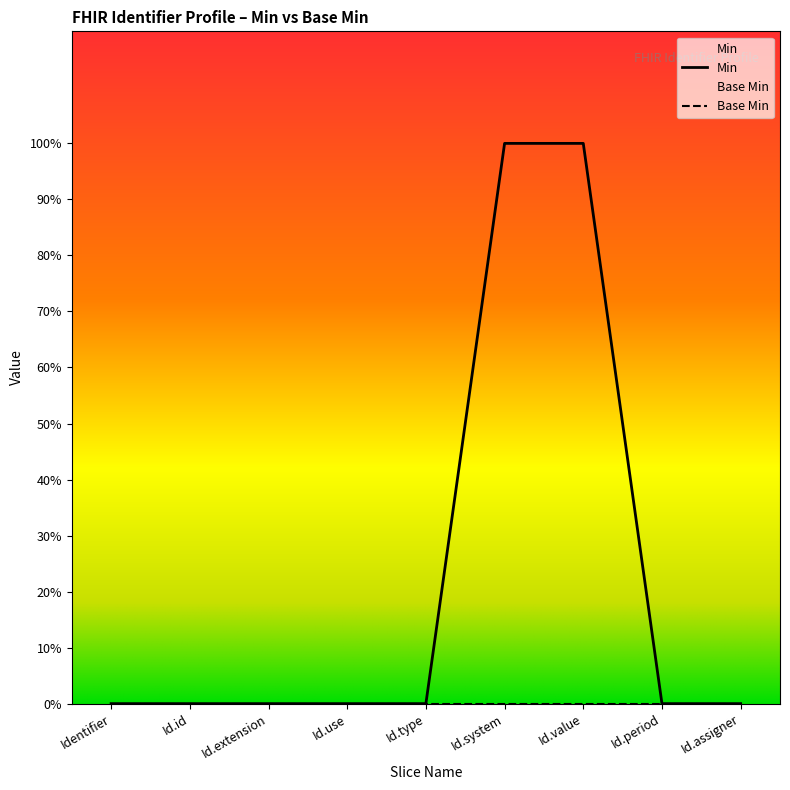

Count the values in the range 0 to 1.

9